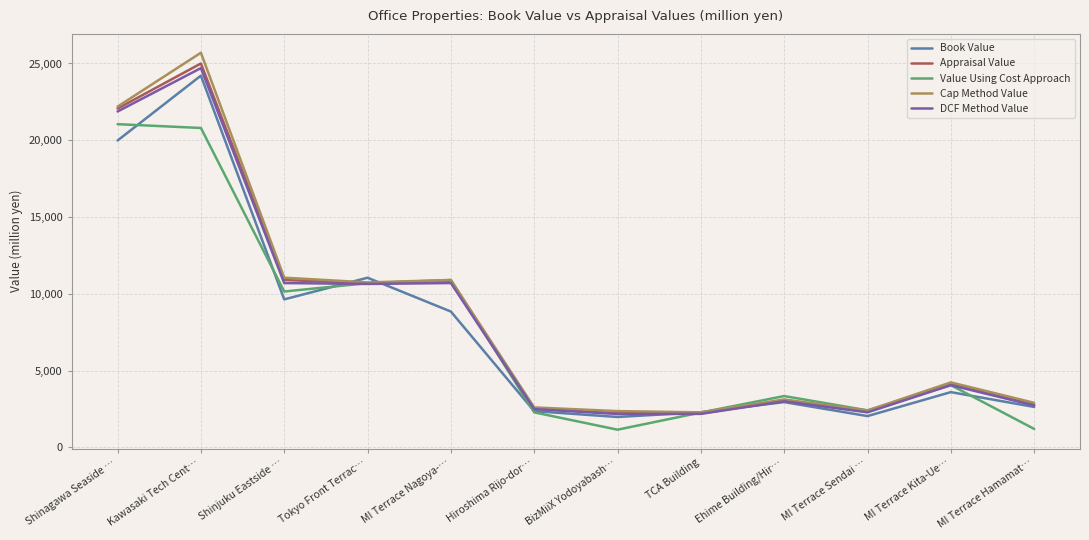

What is the sum of the Value Using Cost Approach values at MI Terrace Kita-Ue… and MI Terrace Hamamat…?

5250